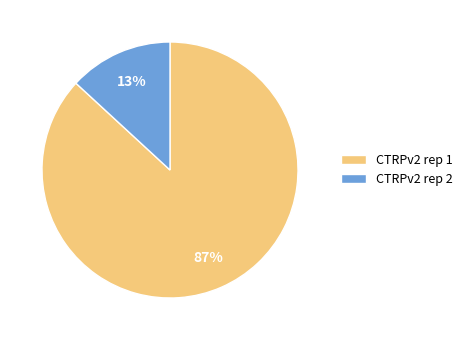

How many slices are in this pie chart?

2